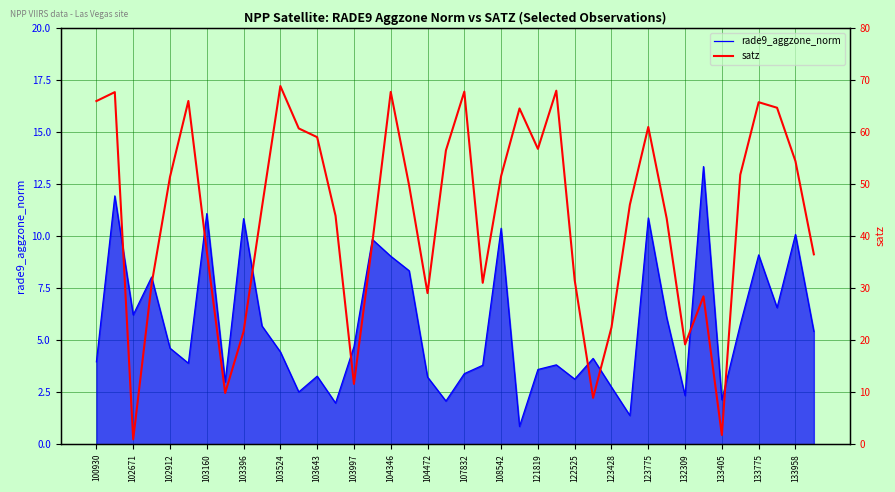

What is the maximum value for rade9_aggzone_norm?

13.3